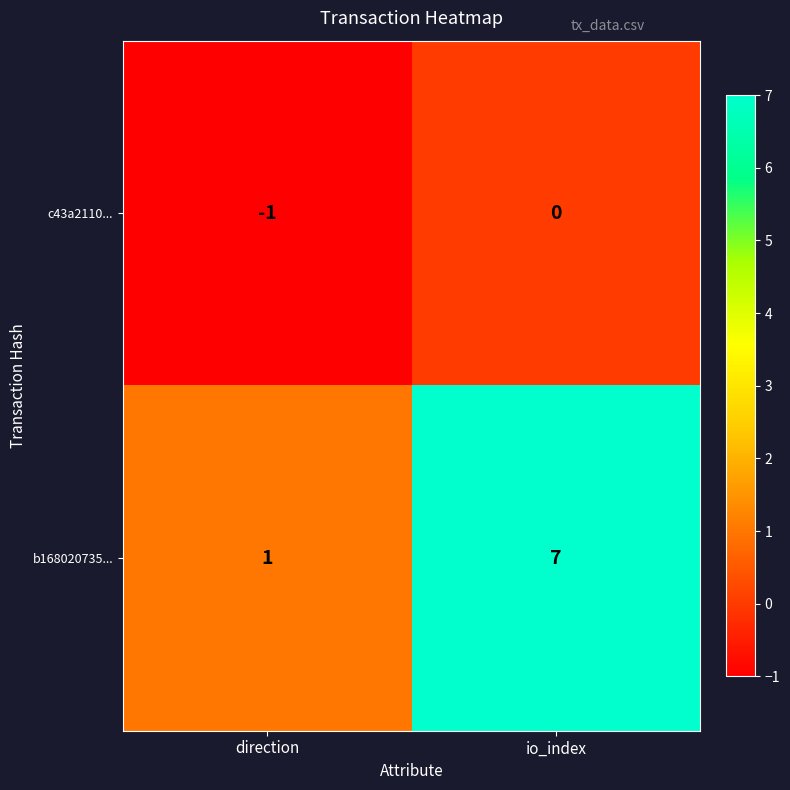

The value of b168020735... at direction is 2. True or false?

False